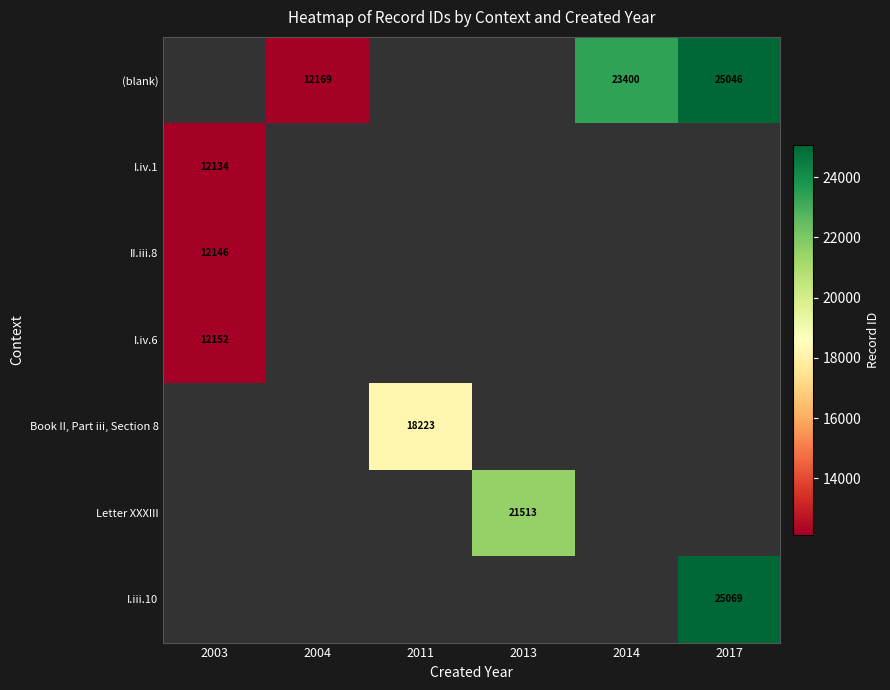

The value of Book II, Part iii, Section 8 at 2011 is 26734. True or false?

False